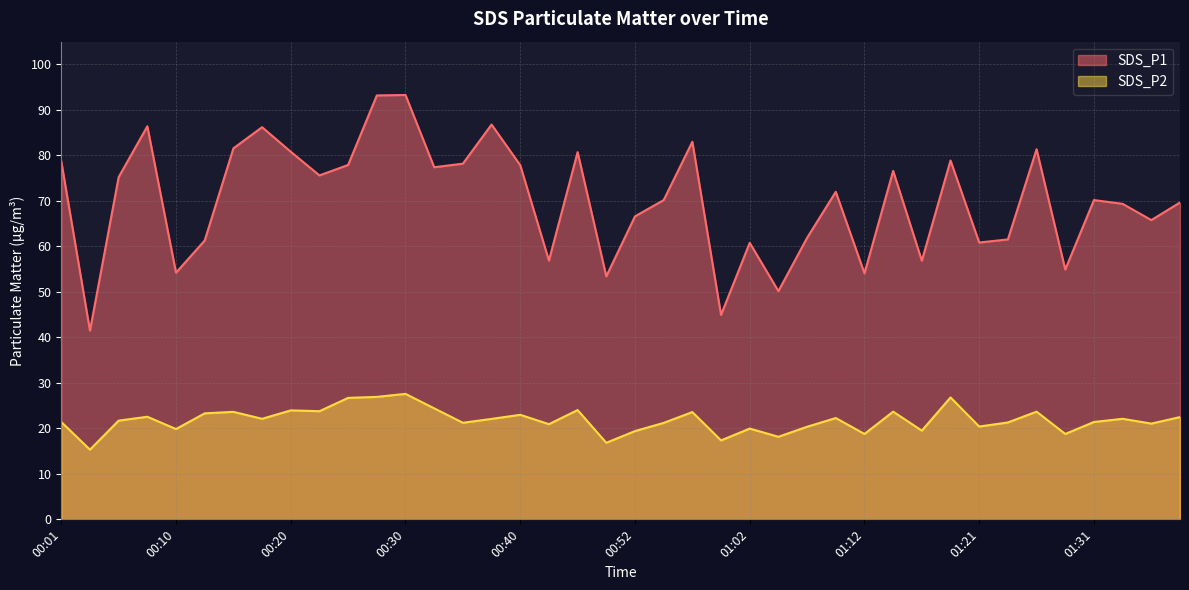

In SDS_P2, how many points are lower than both neighbors (excluding endpoints)?

14